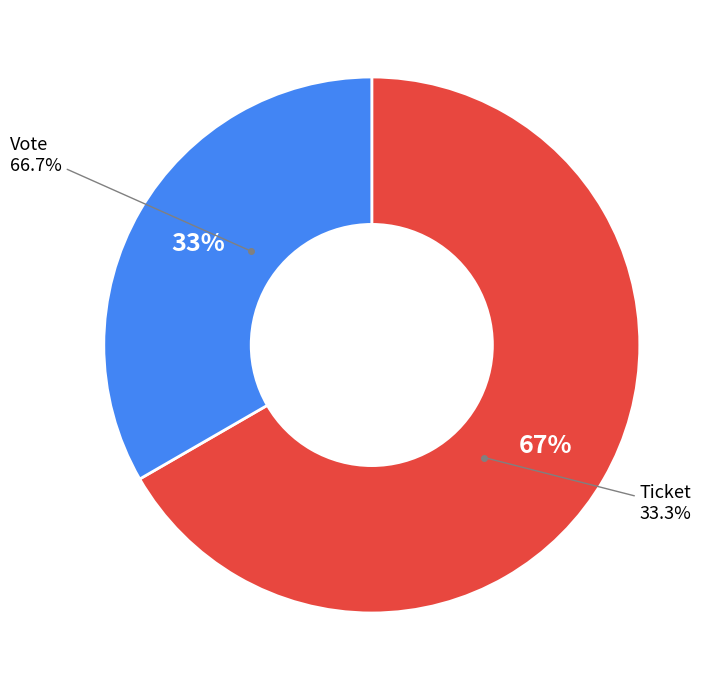

Count the number of slices in the pie.

2